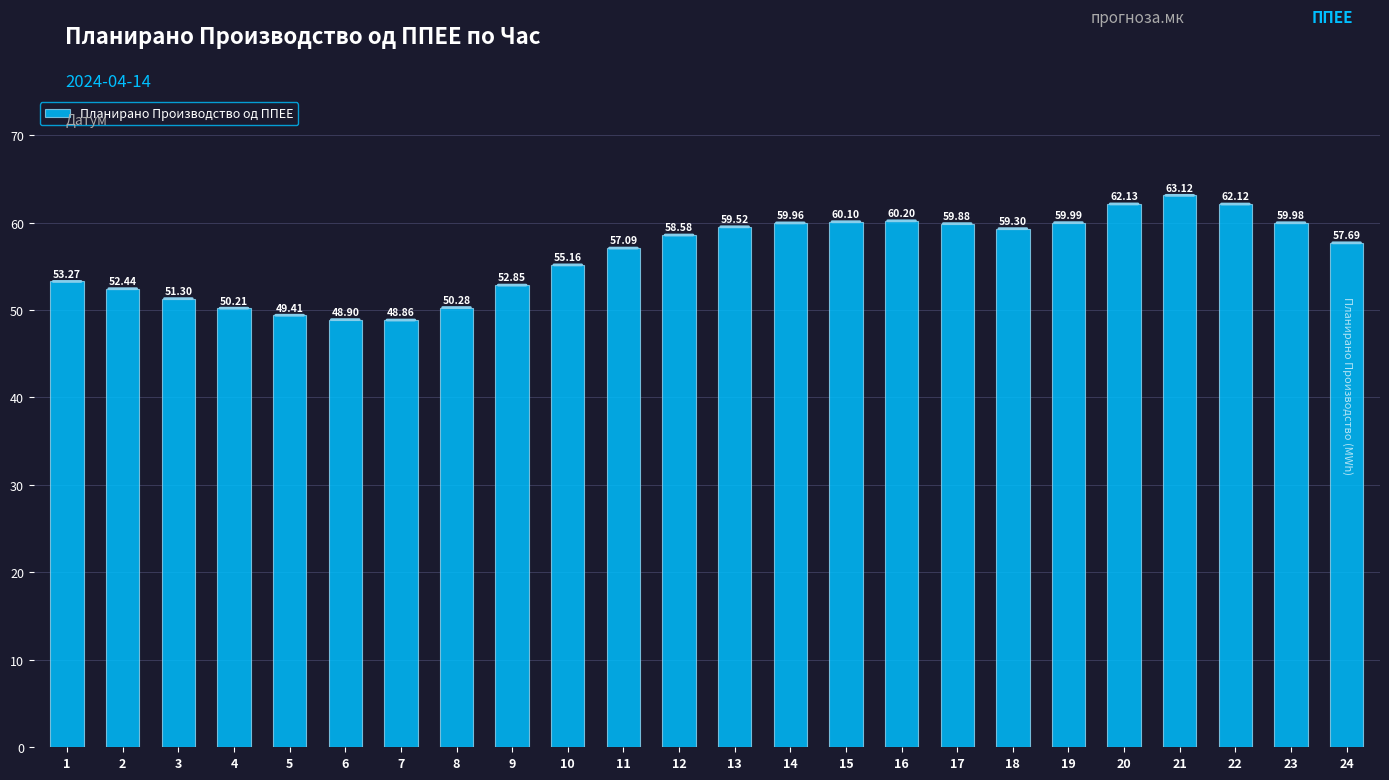

What is the value of the 21st bar from the left?

63.1